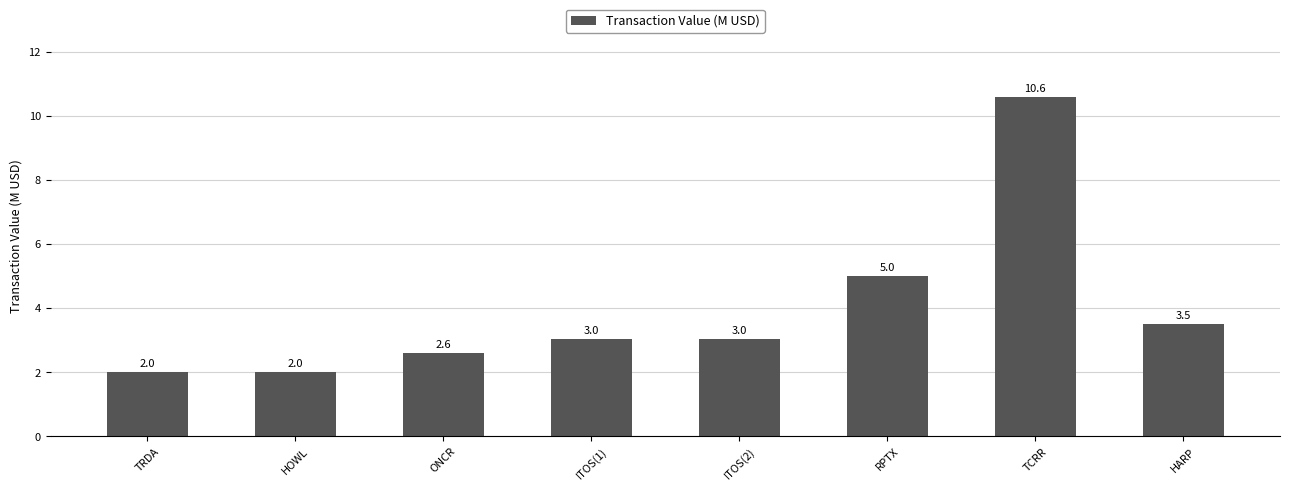

What is the maximum value shown in the chart?

10.6